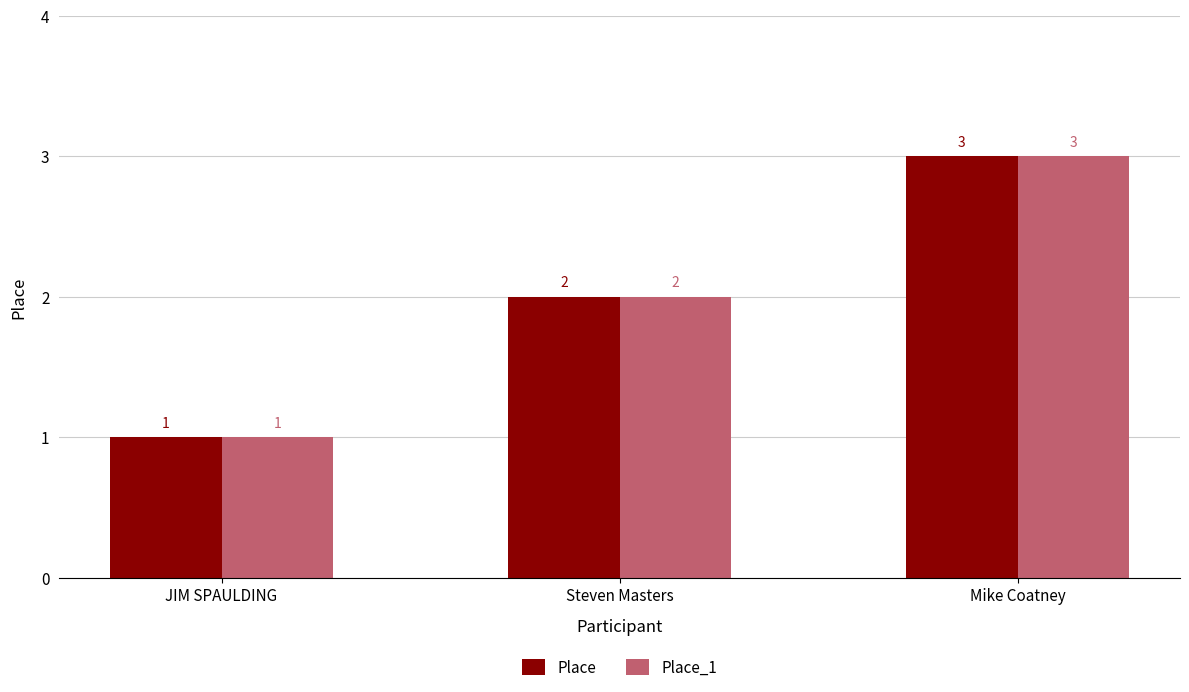

What is the lowest value of the Place_1 series?

1